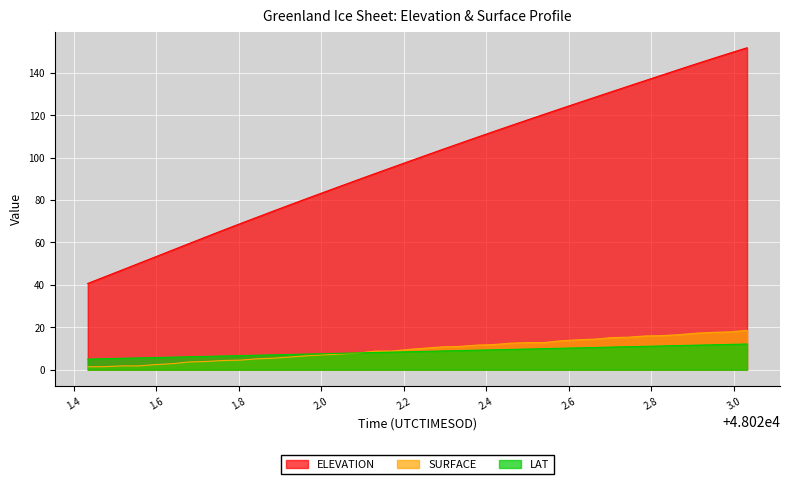

Which series has the largest range (max minus min)?

ELEVATION